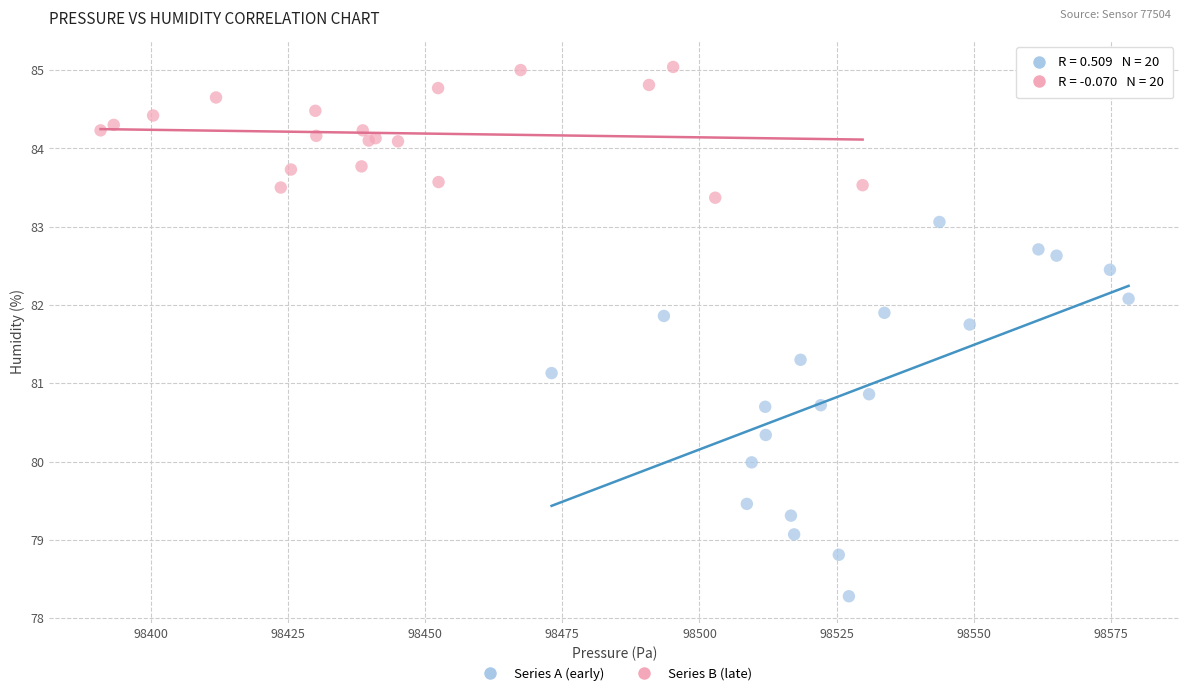

What are all the series names shown in the legend?

Series A (early), Series B (late)